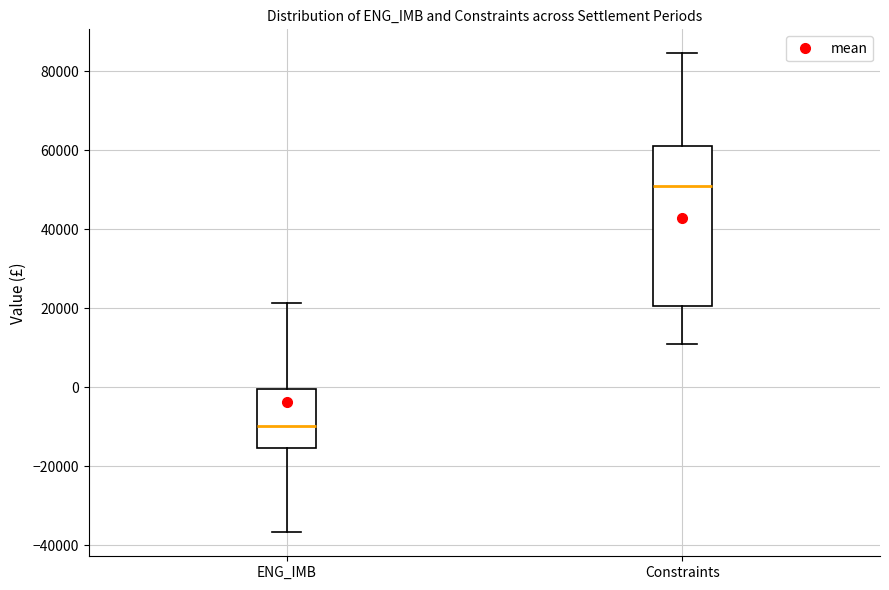

Where is the lower edge of the box for ENG_IMB on the y-axis? The values are not printed on the chart, so give them approximately, as read against the axis.

-16000